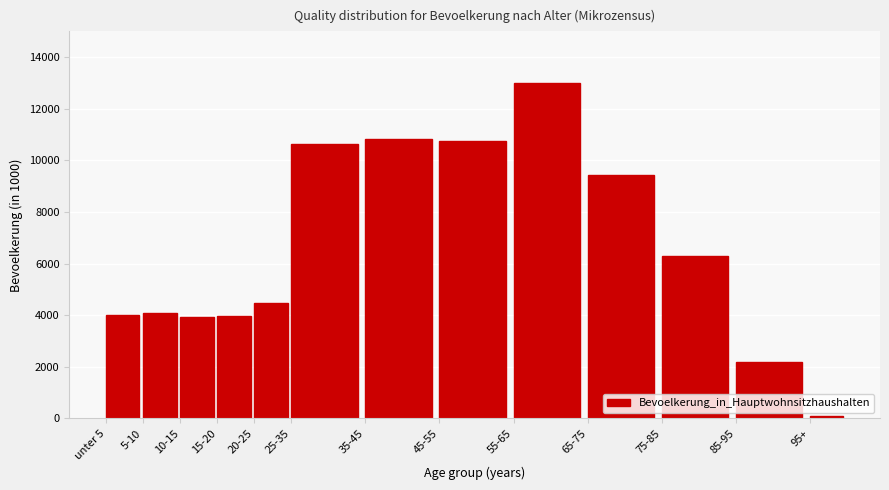

What is the change in value from 75-85 to 85-95?

-4083